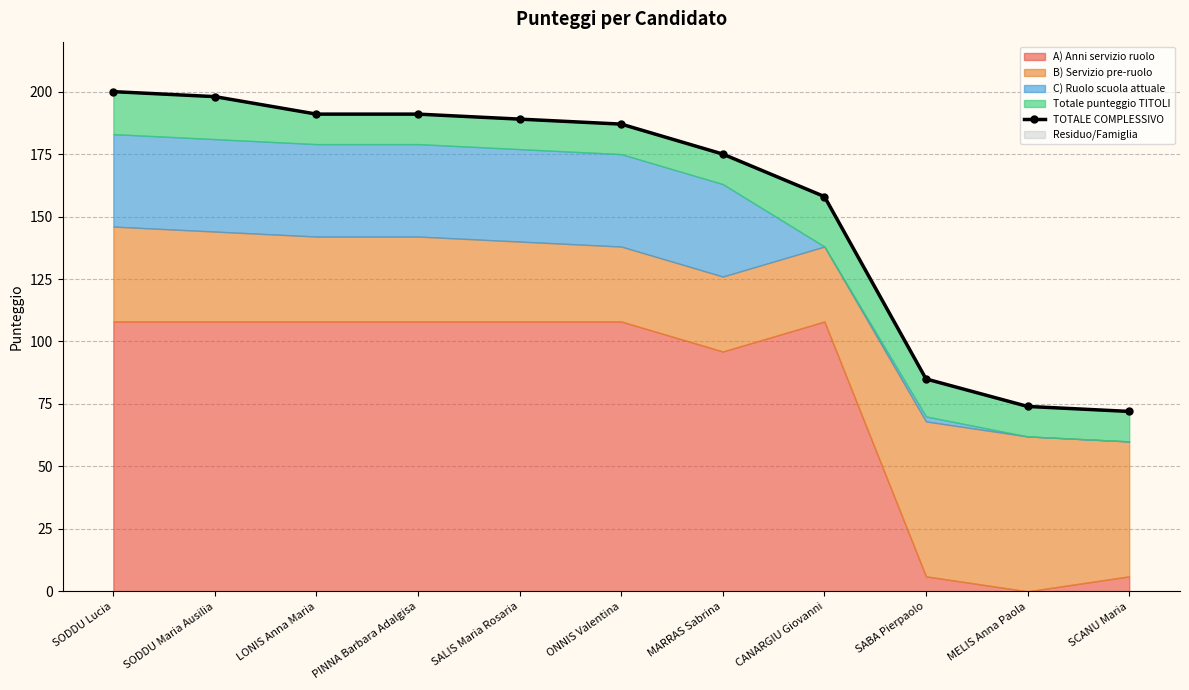

Reading left to right, what are all the values shown in this chart?

200	198	191	191	189	187	175	158	85	74	72